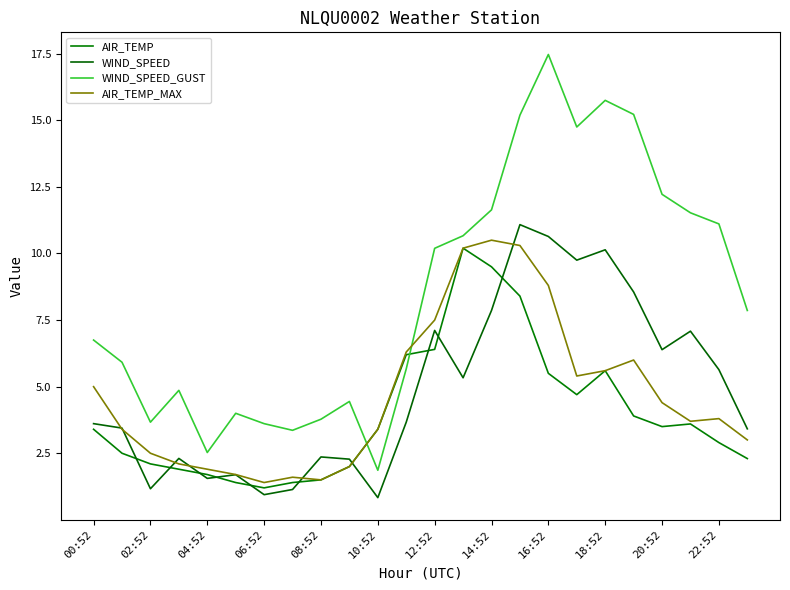

What is the maximum value shown in the chart?

17.5